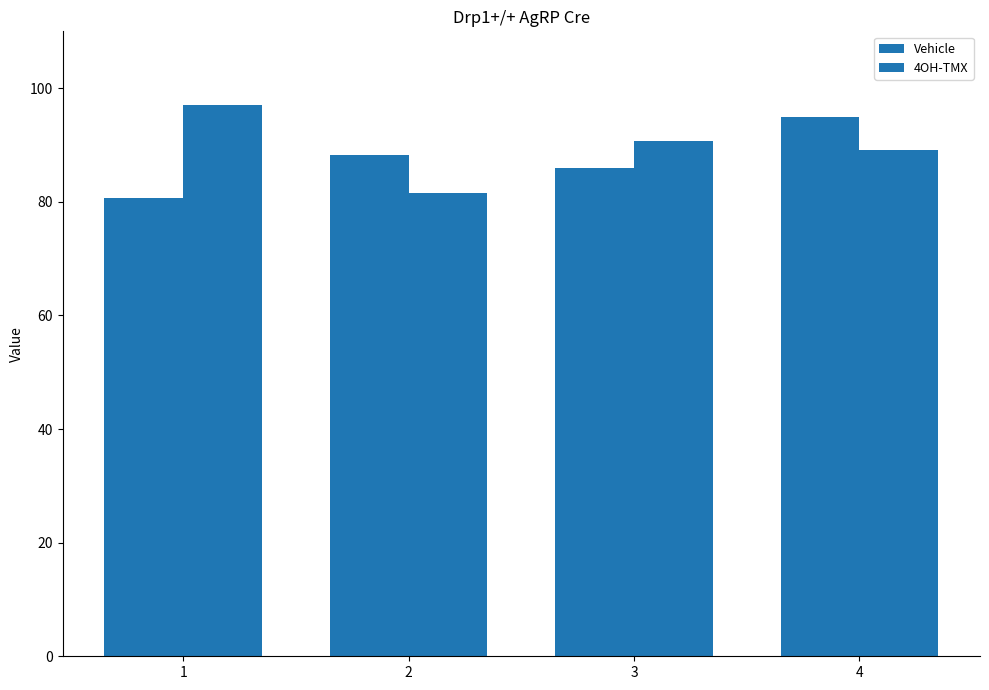

Is it true that 4OH-TMX equals 97.1 at 1?

True